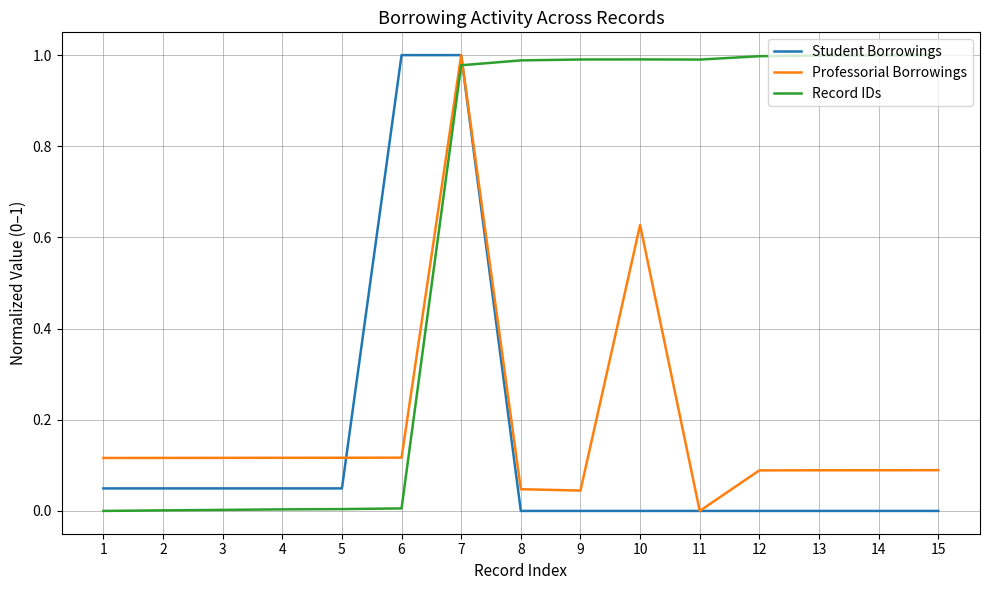

How many values in the Professorial Borrowings series exceed 0?

14